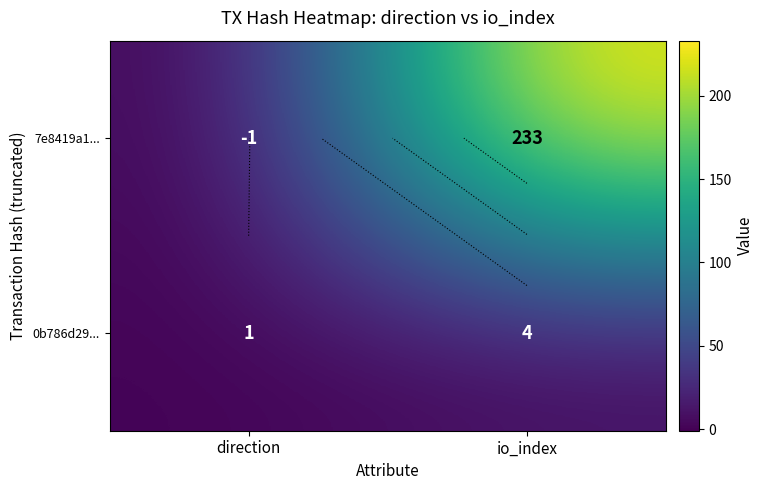

At which category is the sum across all series the highest?

io_index